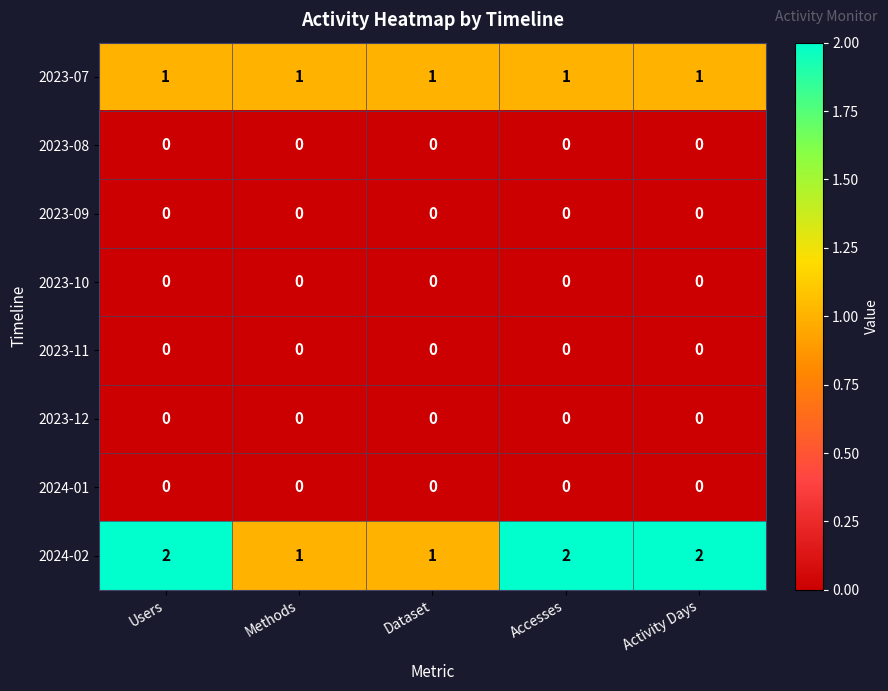

True or false: 2024-02 has a value of 2 at Users.

True